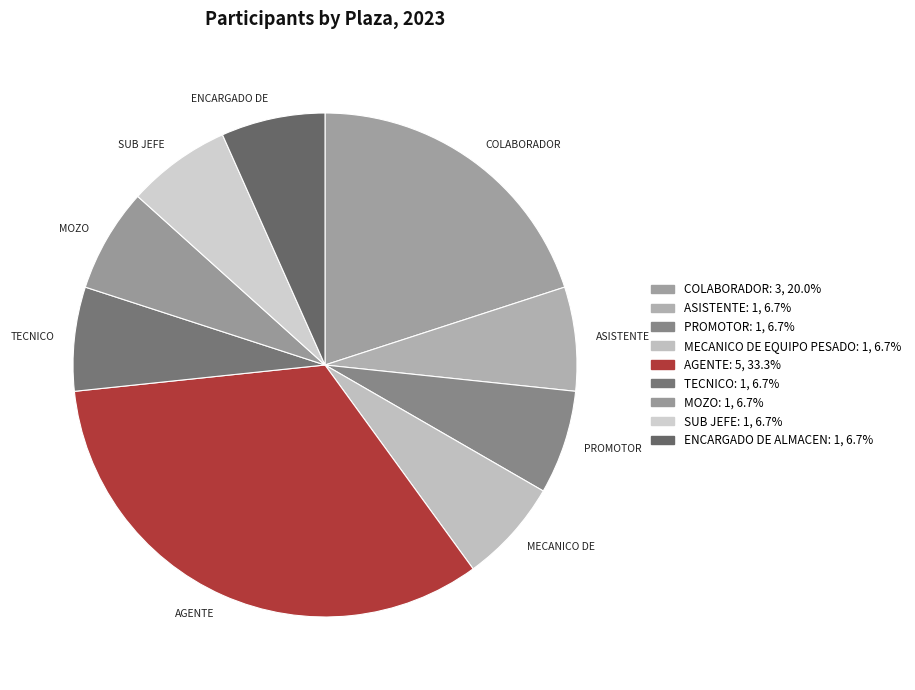

Count the number of slices in the pie.

9